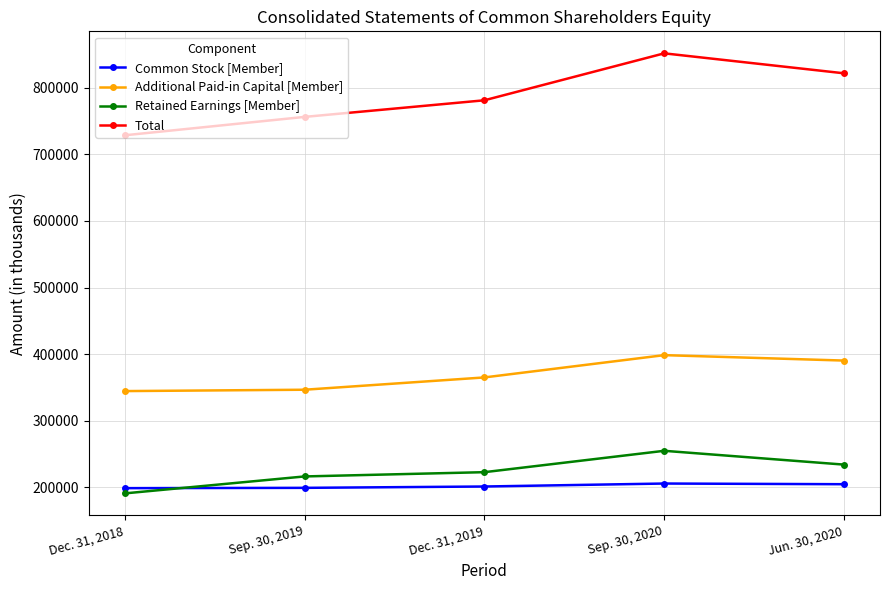

Rank the categories by Total value from highest to lowest.

Sep. 30, 2020, Jun. 30, 2020, Dec. 31, 2019, Sep. 30, 2019, Dec. 31, 2018